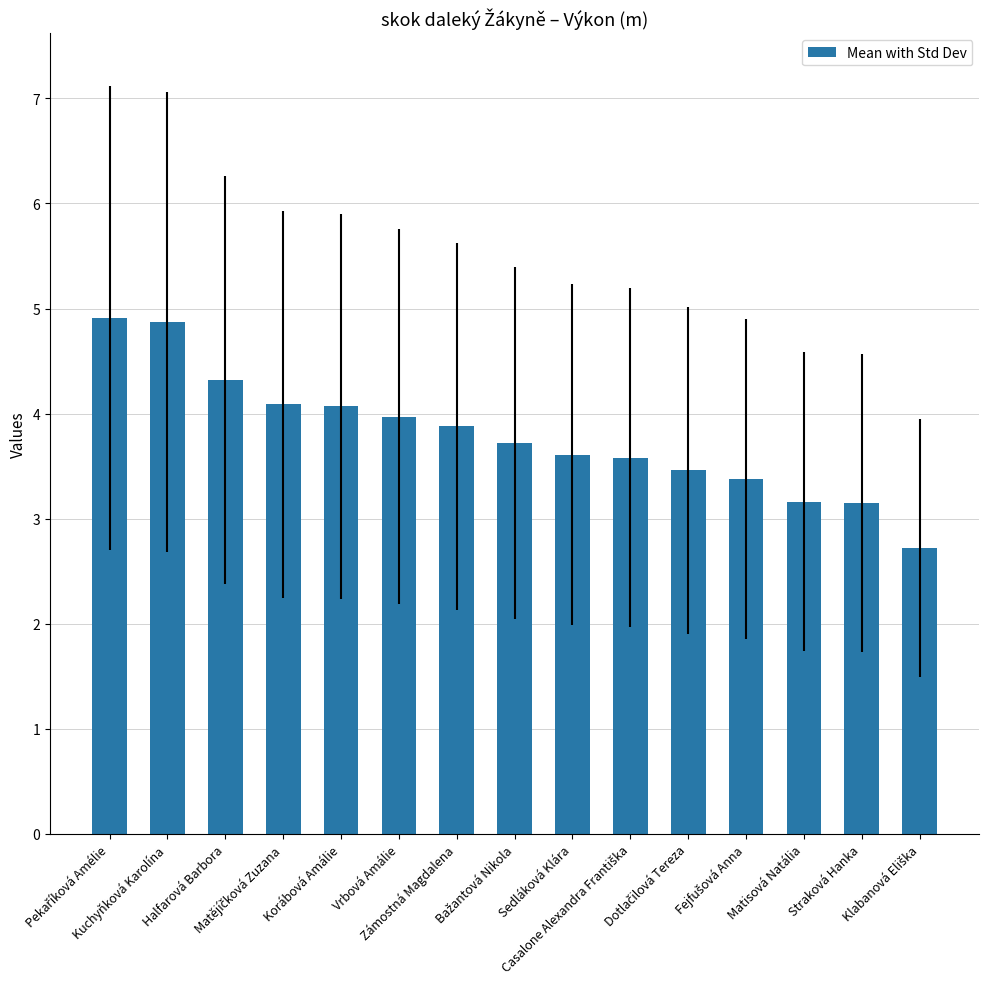

What is the value of the 1st bar from the left?

4.9